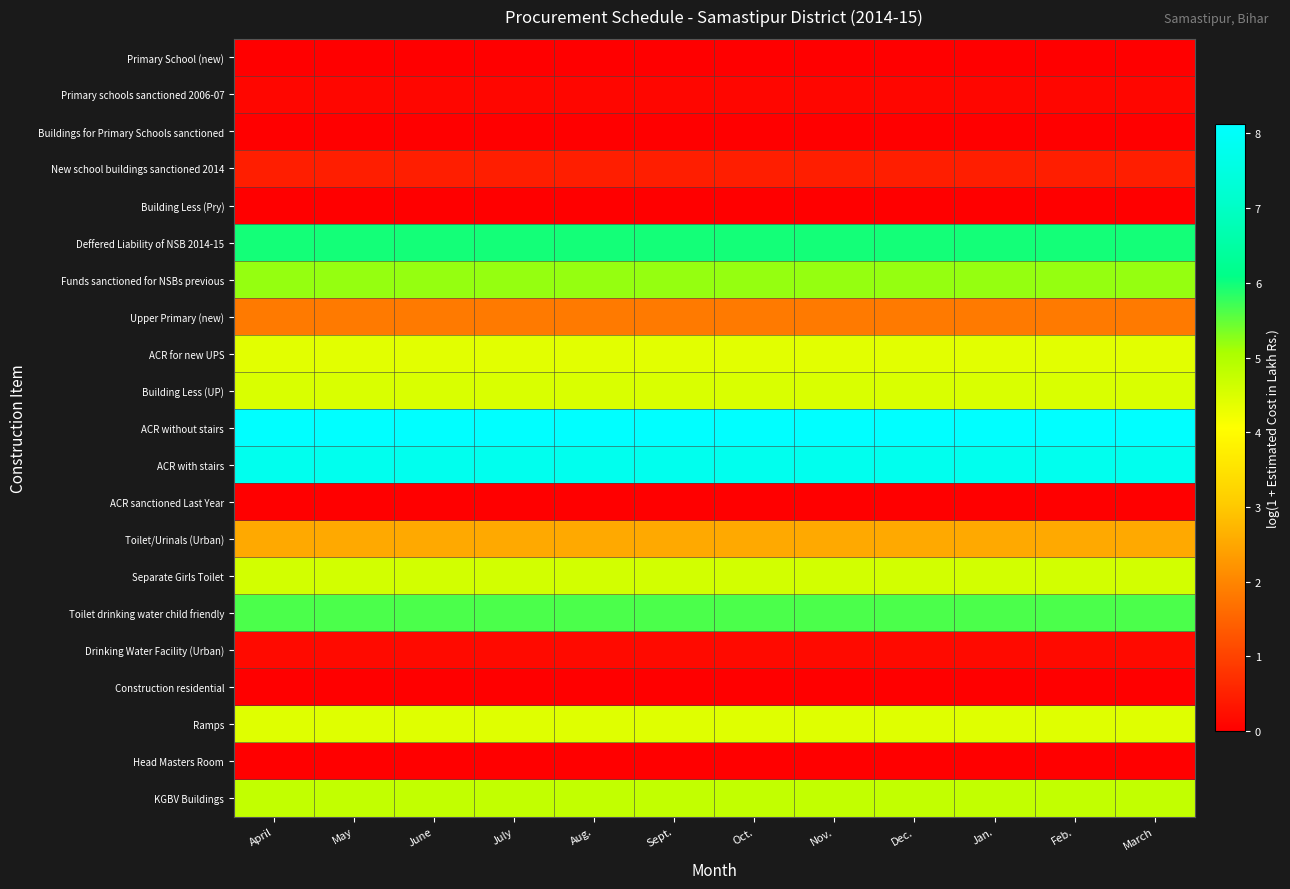

Between Dec. and Jan., which is larger?

Dec.